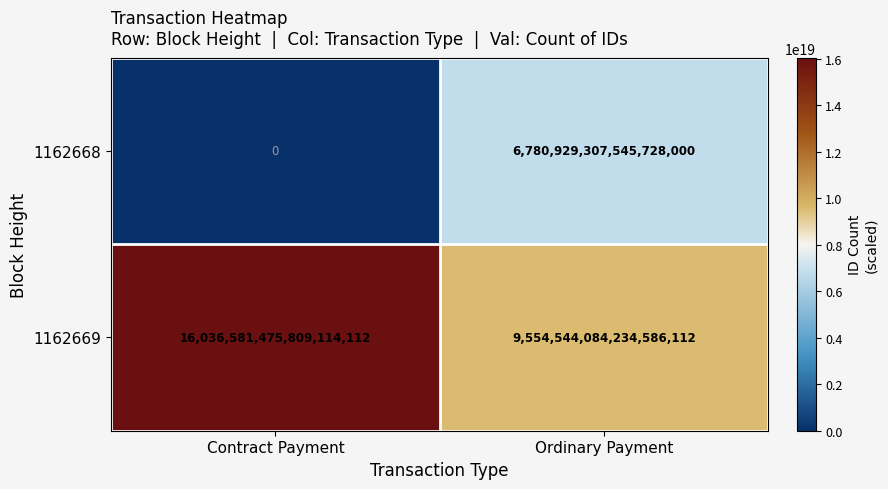

List the labels in order of 1162669 value, largest first.

Contract Payment, Ordinary Payment